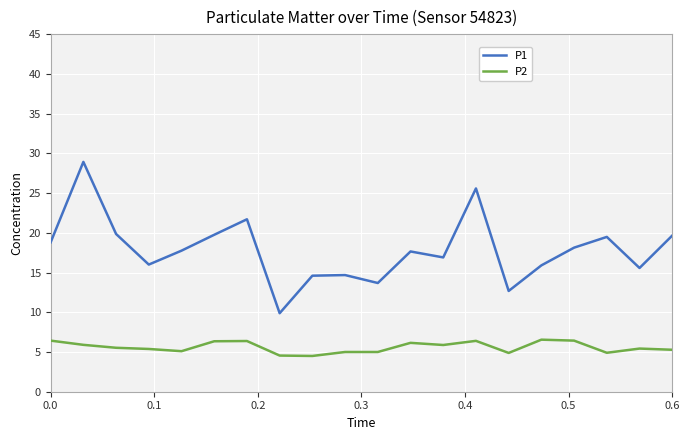

What is the difference between the maximum and minimum values in the P1 series?

19.0